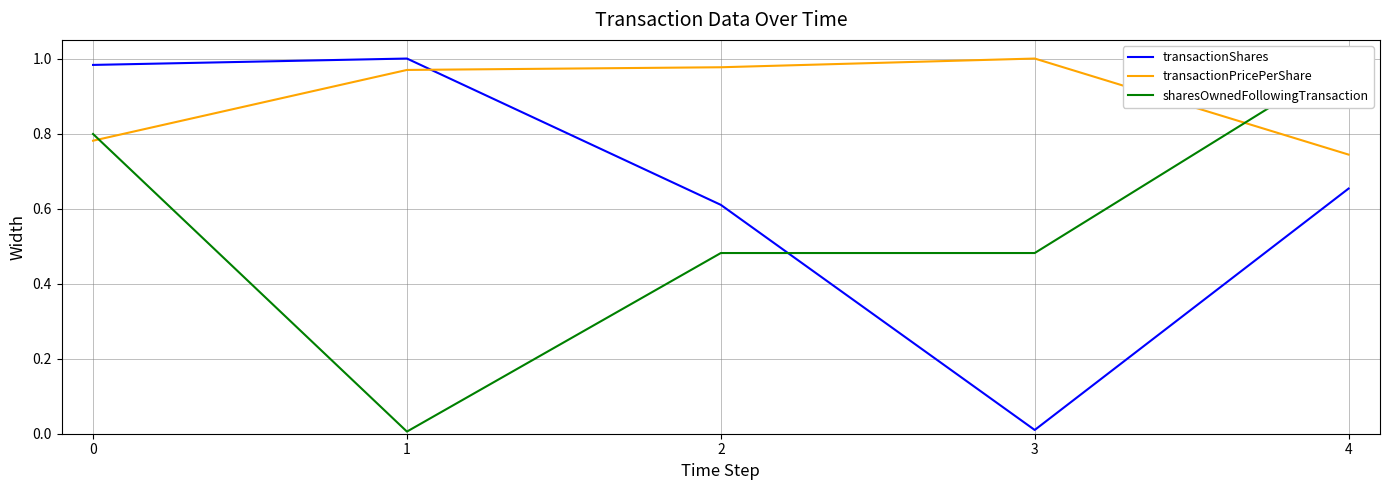

What is the minimum value for transactionPricePerShare?

0.7